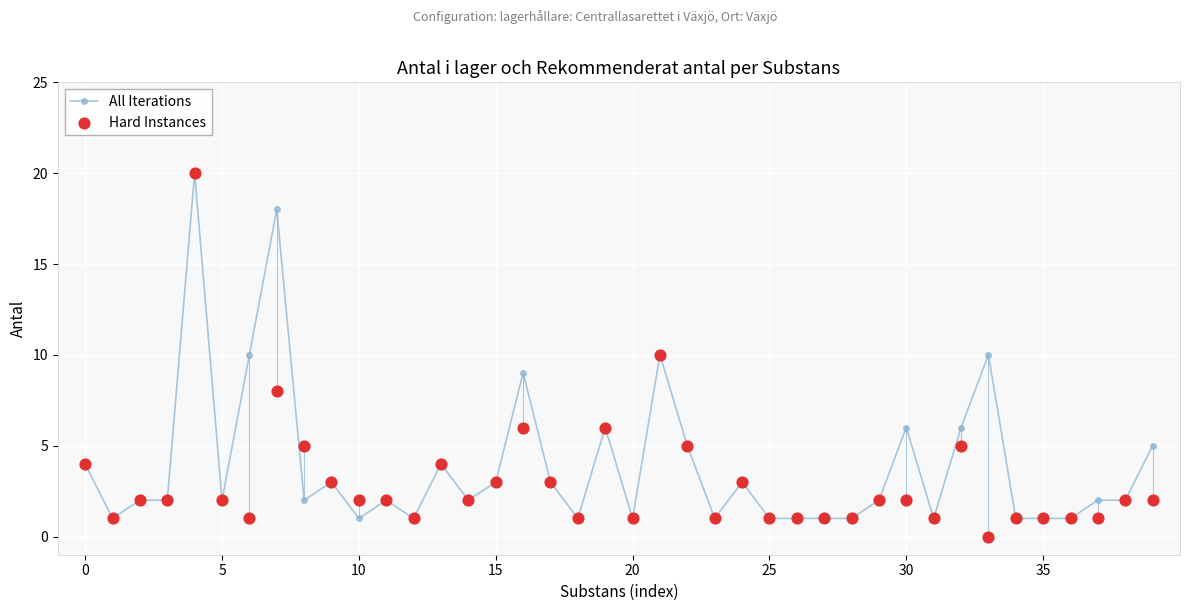

Is the value of Hard Instances at 15 greater than the value of All Iterations at 15?

No